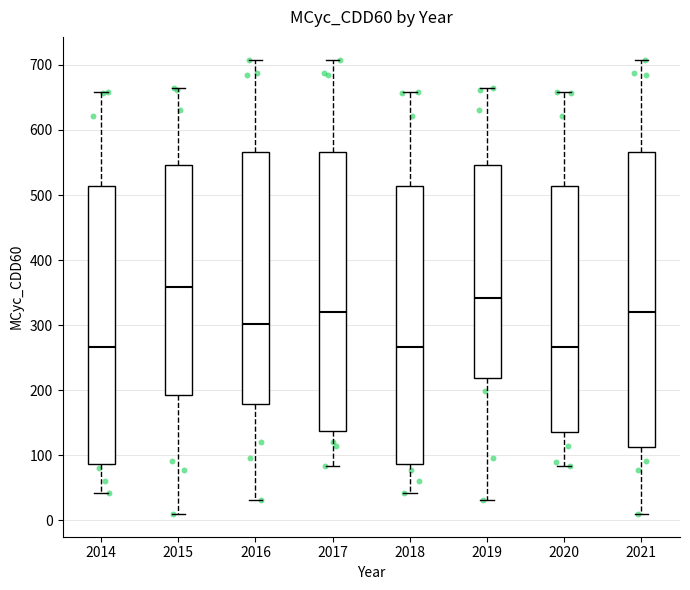

Where is the lower edge of the box at x = 2019 on the y-axis? The values are not printed on the chart, so give them approximately, as read against the axis.

220